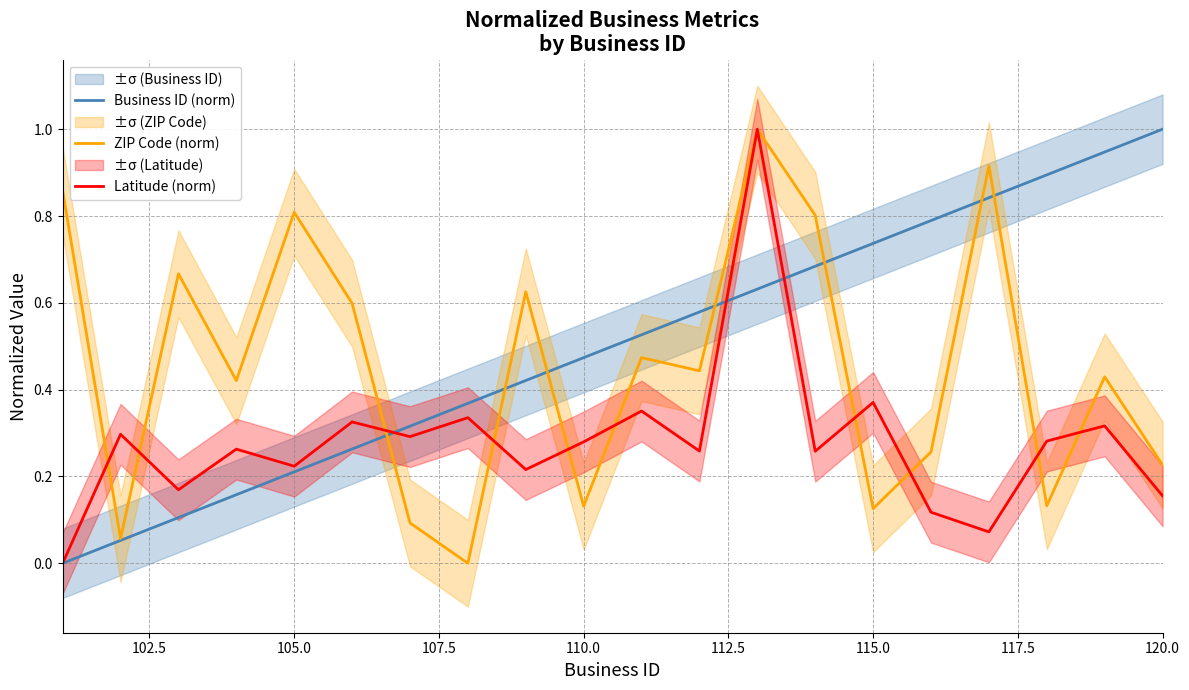

What are all the series names shown in the legend?

Business ID (norm), ZIP Code (norm), Latitude (norm)